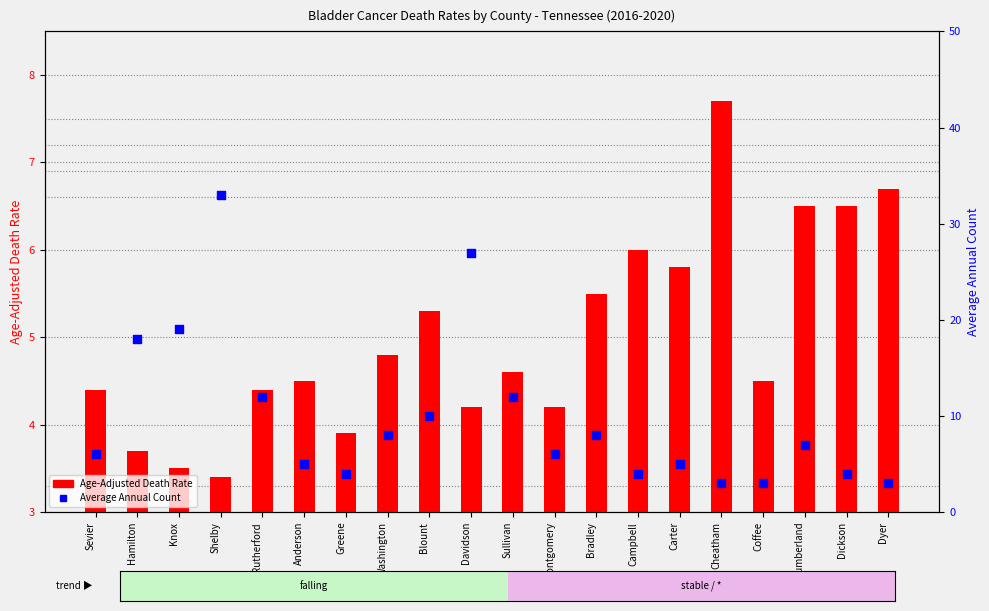

Which series has the widest spread of Y values?

Average Annual Count